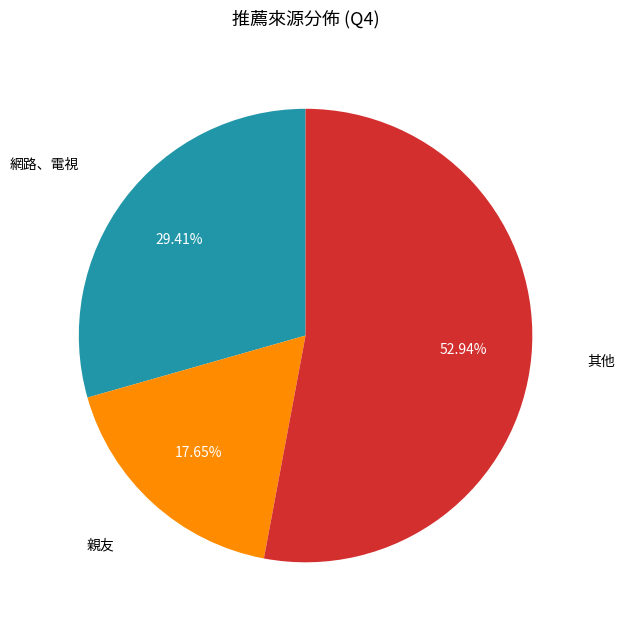

What percentage is the 網路、電視 slice, to the nearest percent?

29%